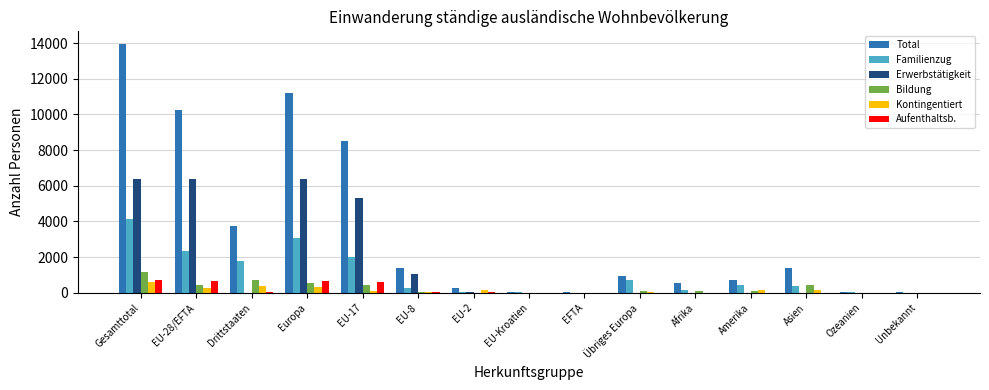

Which series changed the most between EU-Kroatien and Asien?

Total